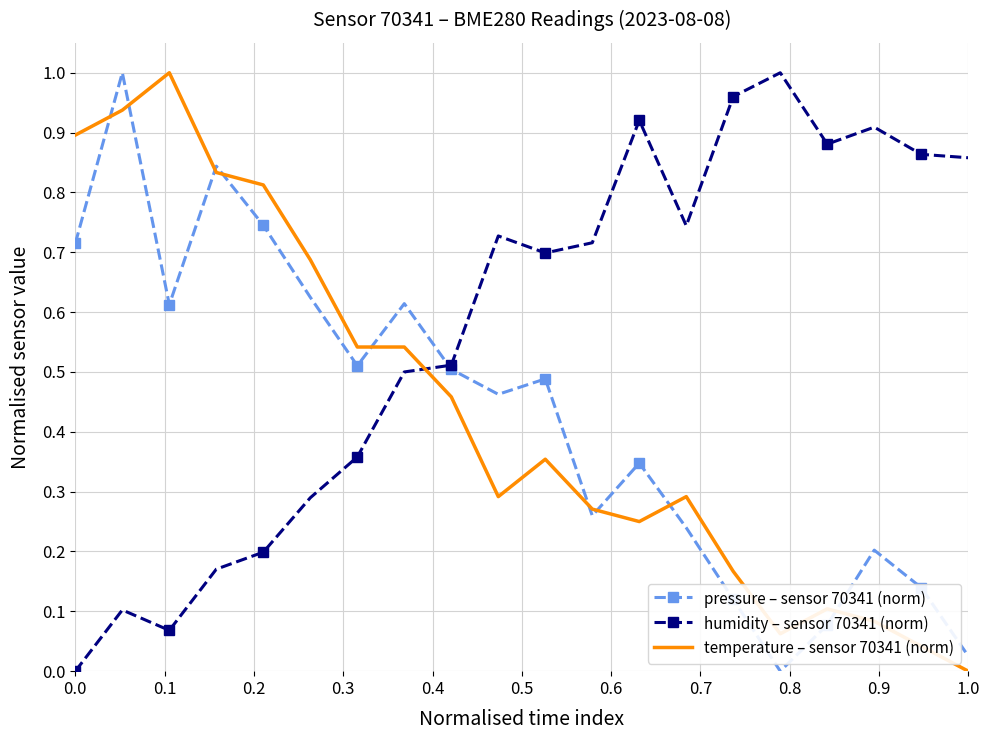

Which series has the largest total across all categories?

humidity – sensor 70341 (norm)